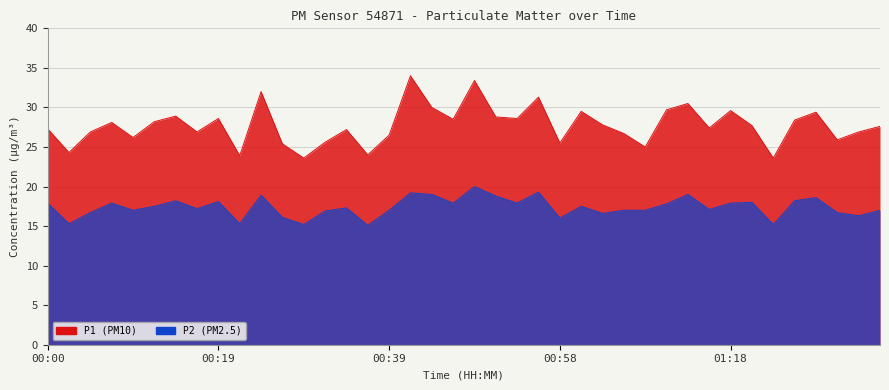

What is the total value across all series at 00:56?

50.6